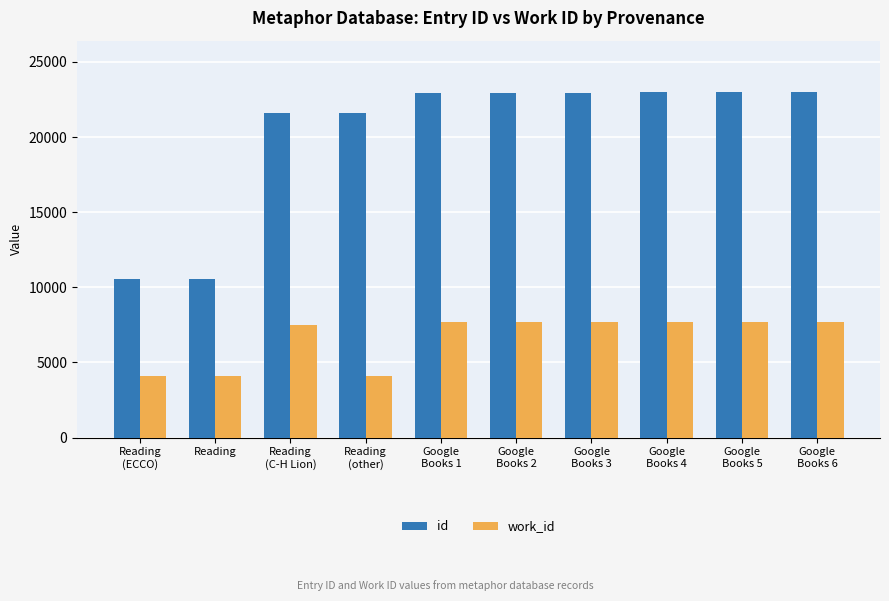

What is the difference between the highest and lowest values at Reading?

6457